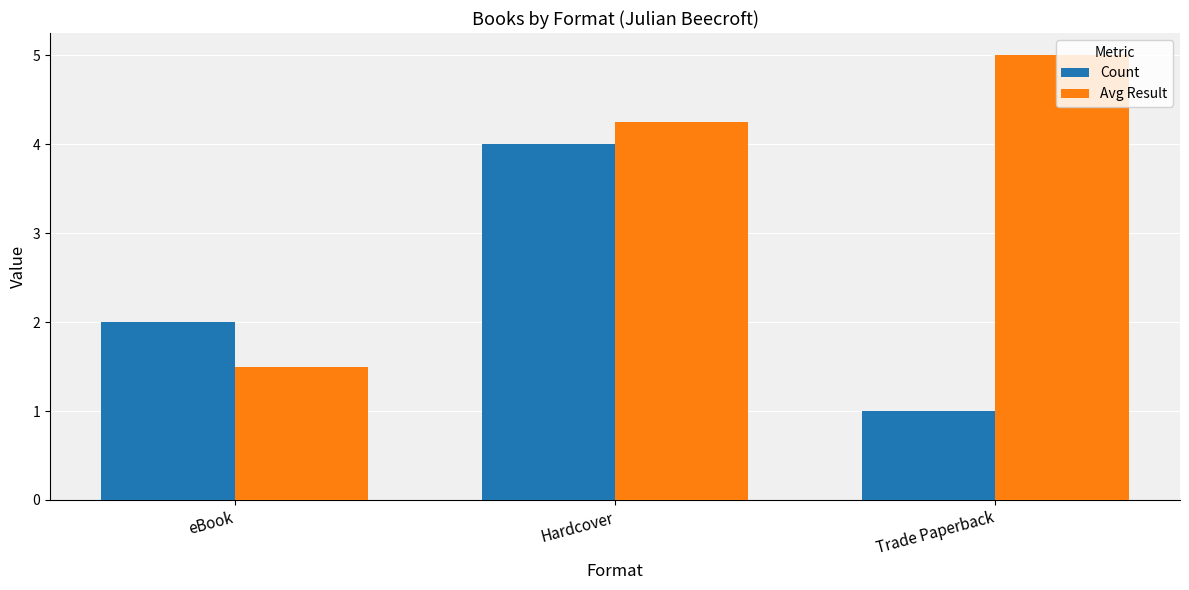

Which series has the largest range (max minus min)?

Avg Result